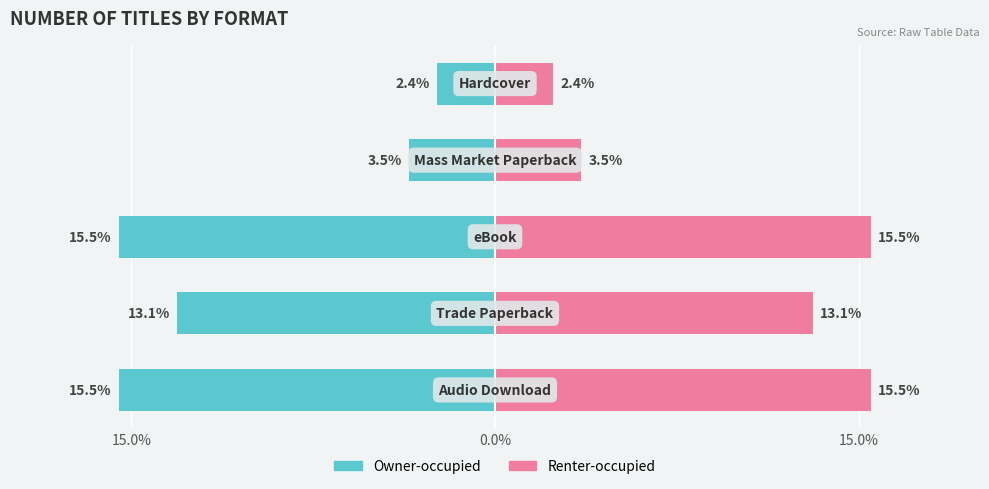

What is the highest value of the Renter-occupied series?

15.5